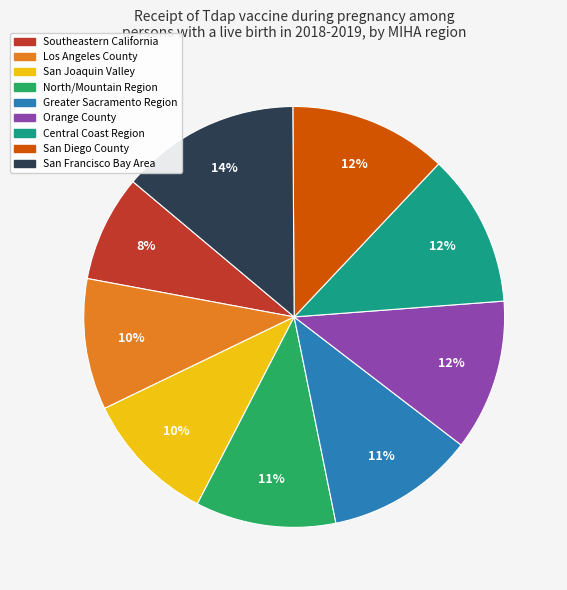

Does any single category account for the majority?

No